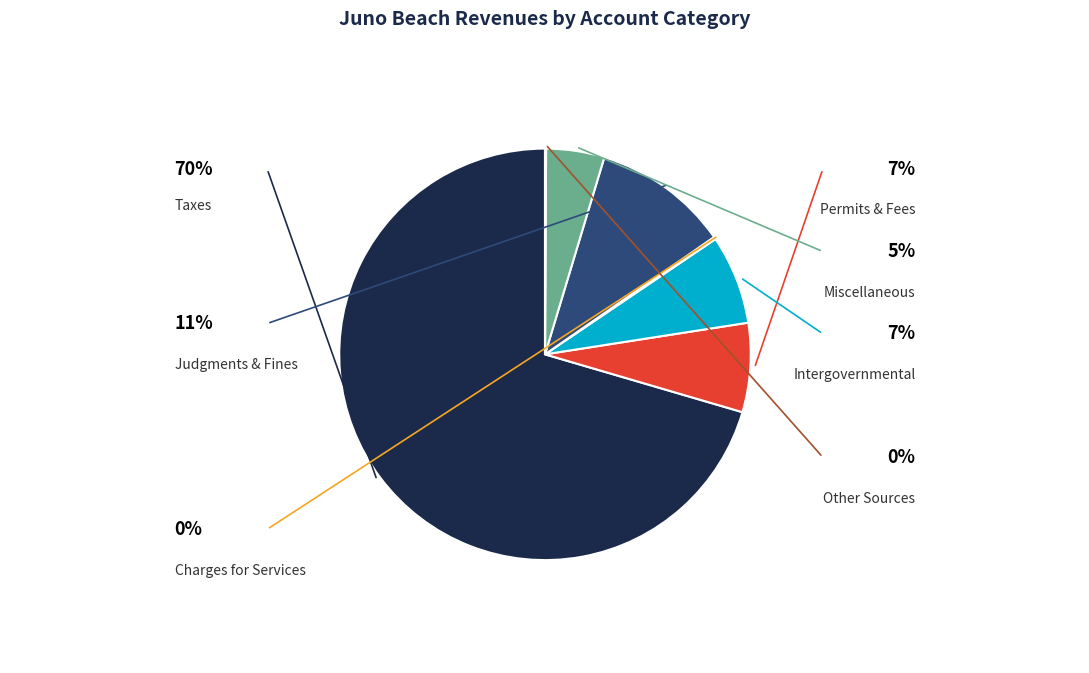

Is there any slice that represents more than half of the pie?

Yes